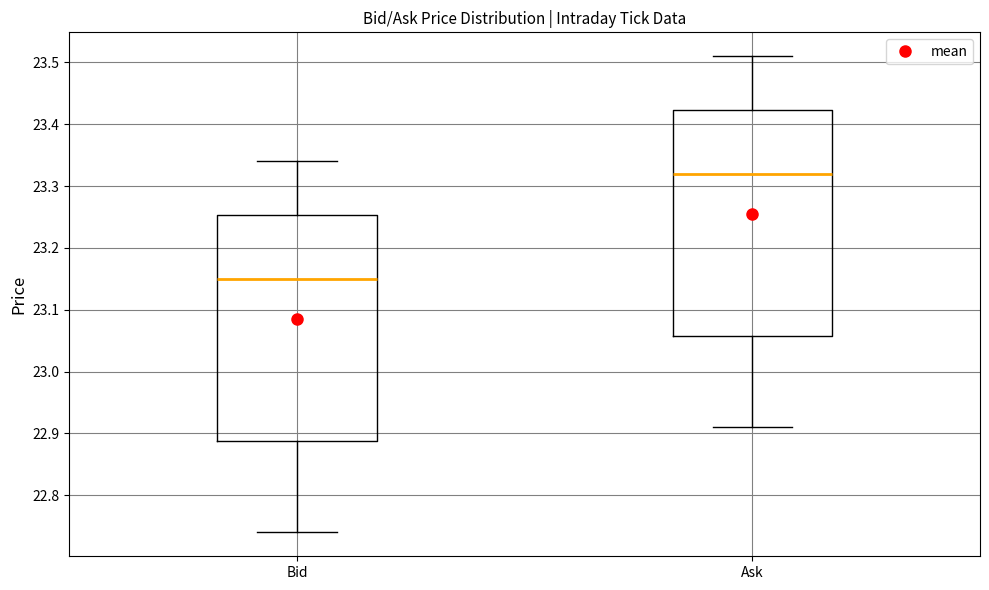

Reading left to right, transcribe this box plot: for each box, give where its median line is, the range the box spans, and where its two whiskers end, as read against the y-axis. The values are not printed on the chart, so give them approximately, as read against the axis.

Bid: median 23.15, box 22.89 to 23.25, whiskers 22.74 to 23.34
Ask: median 23.32, box 23.06 to 23.42, whiskers 22.91 to 23.51